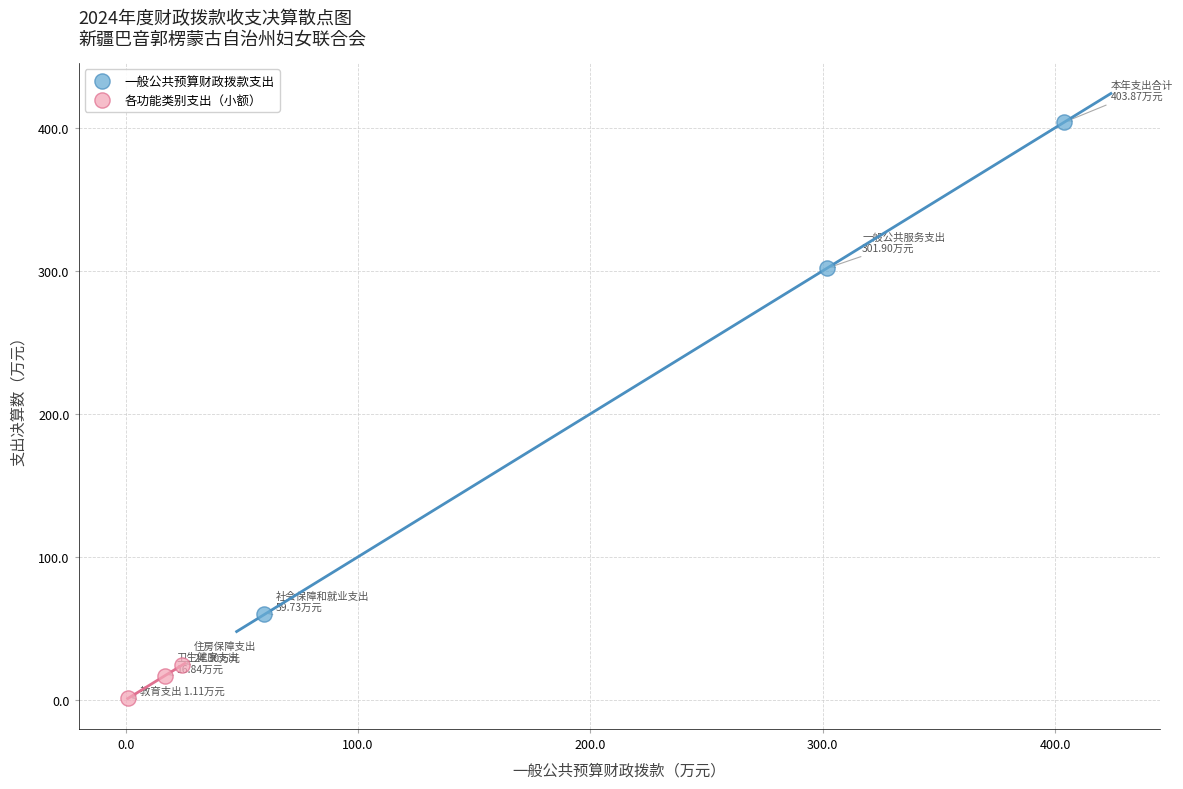

Which series contains the lowest Y value?

各功能类别支出（小额）